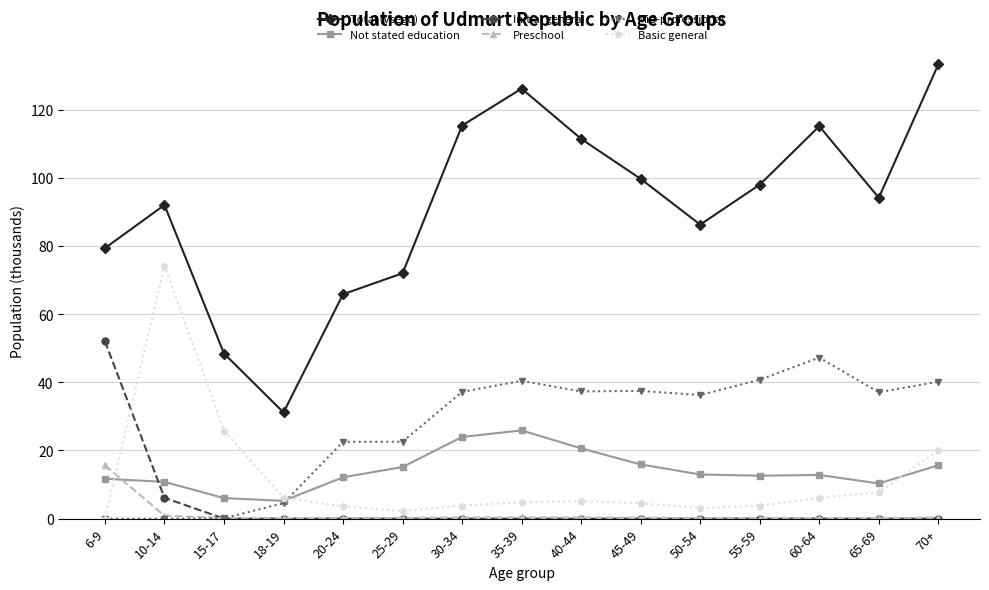

What position from the left is 60-64?

13